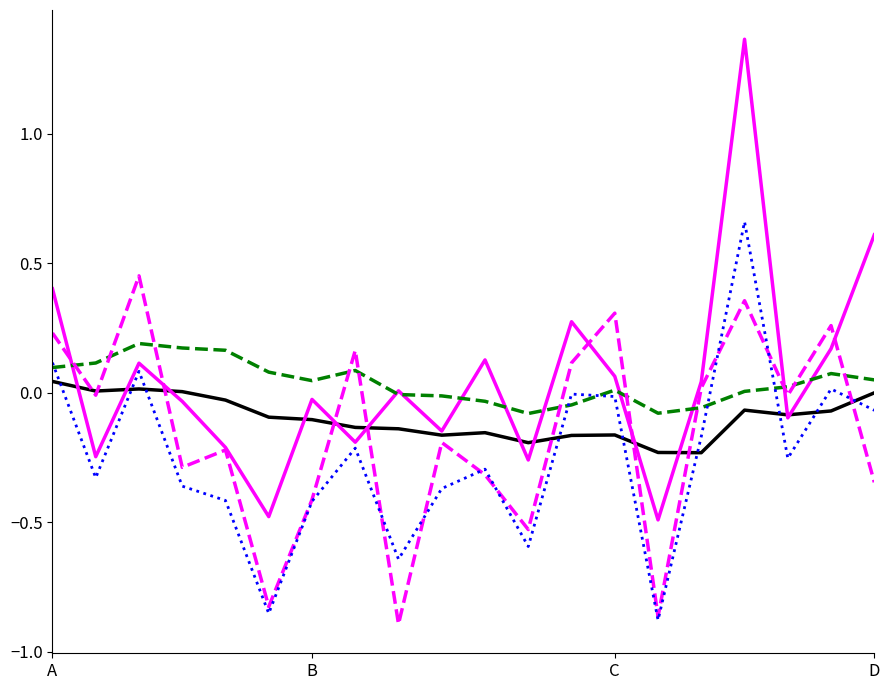

How many lines are shown in the chart?

5